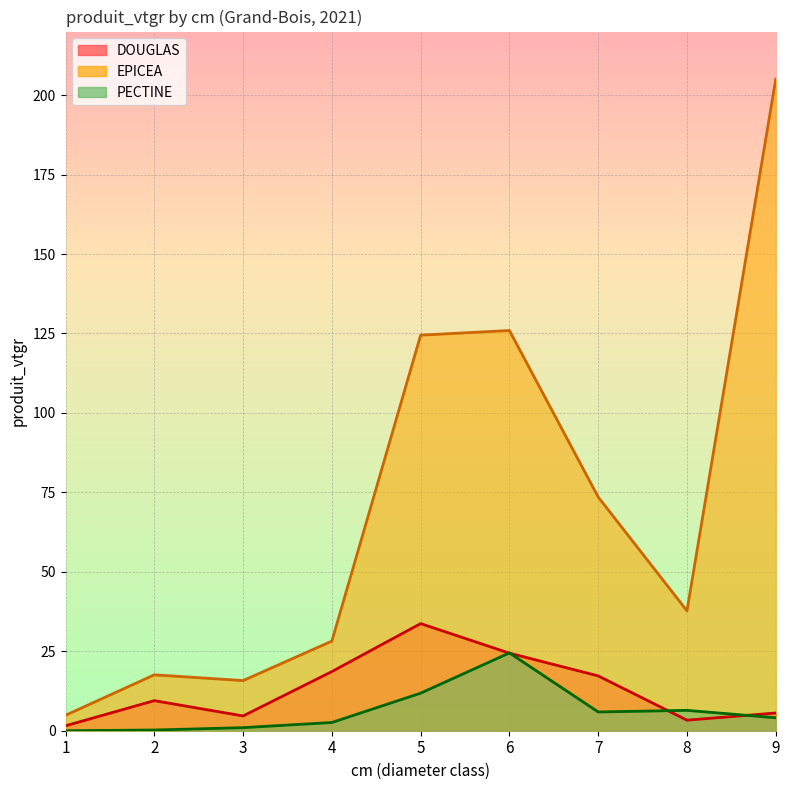

How many values in the PECTINE series are below 4?

4